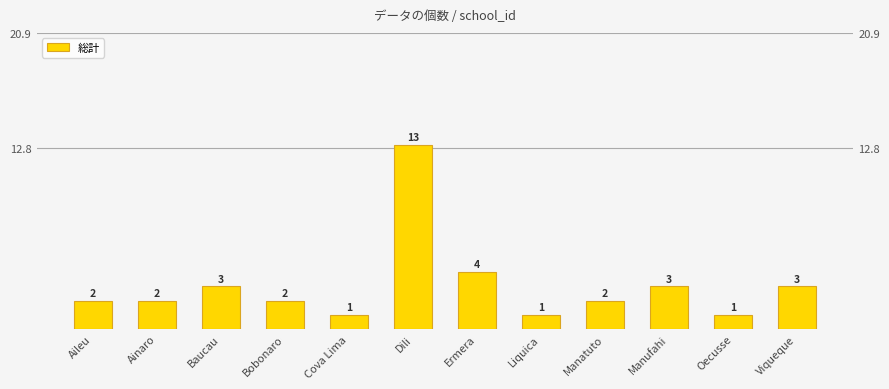

Reading left to right, what are all the values shown in this chart?

2	2	3	2	1	13	4	1	2	3	1	3